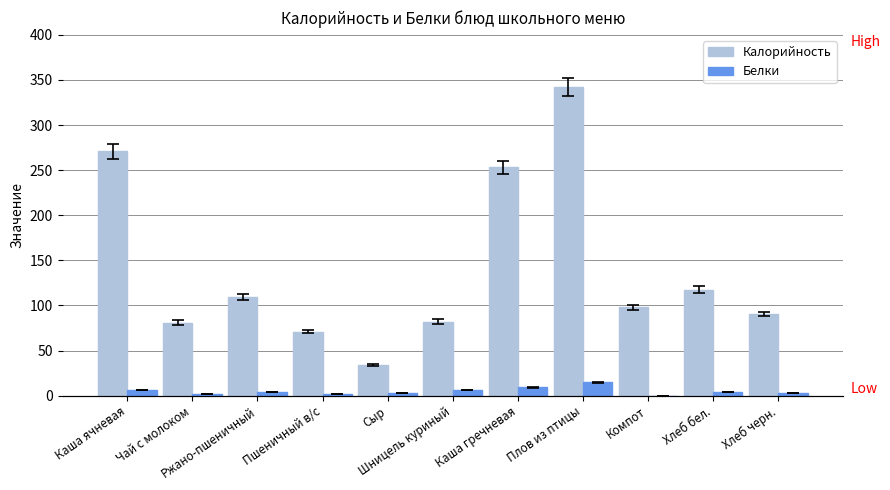

What is the difference between the Белки values at Ржано-пшеничный and Хлеб черн.?

1.0